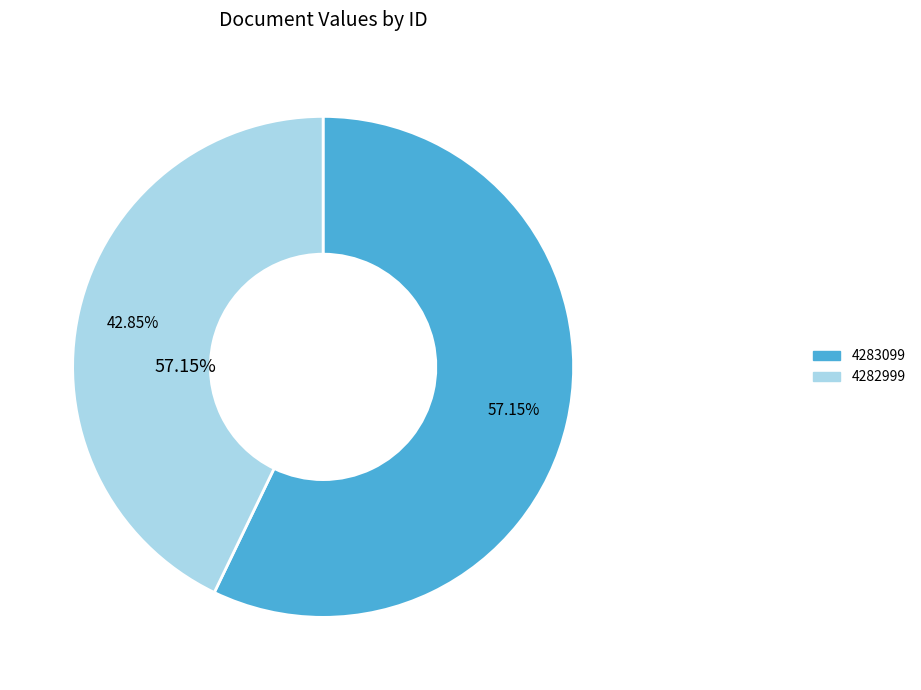

Count the number of slices in the pie.

2